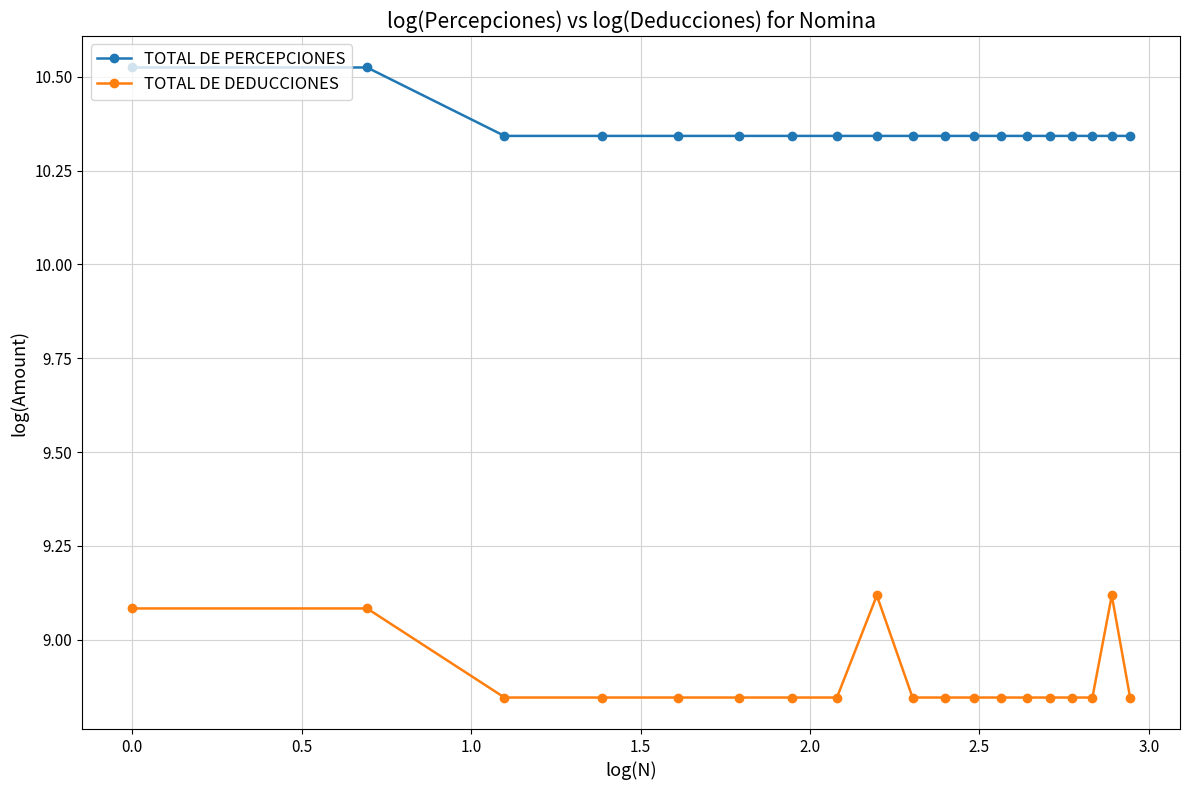

True or false: TOTAL DE DEDUCCIONES and TOTAL DE PERCEPCIONES intersect in this chart.

False